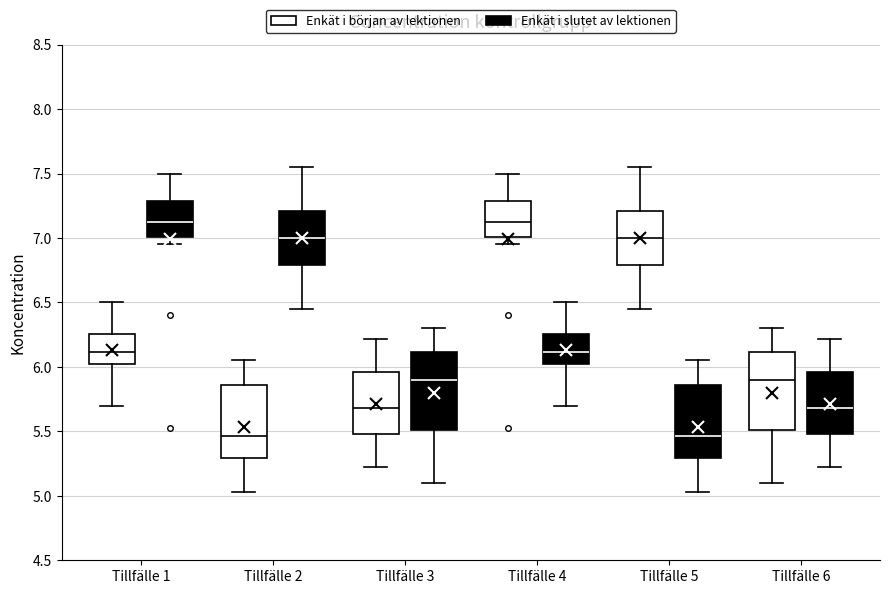

Reading left to right, transcribe this box plot: for each box, give where its median line is, the range the box spans, and where its two whiskers end, as read against the y-axis. The values are not printed on the chart, so give them approximately, as read against the axis.

Tillfälle 1 (Enkät i början av lektionen): median 6.10, box 6.00 to 6.25, whiskers 5.70 to 6.50
Tillfälle 1 (Enkät i slutet av lektionen): median 7.15, box 7.00 to 7.30, whiskers 6.95 to 7.50
Tillfälle 2 (Enkät i början av lektionen): median 5.45, box 5.30 to 5.85, whiskers 5.05 to 6.05
Tillfälle 2 (Enkät i slutet av lektionen): median 7.00, box 6.80 to 7.20, whiskers 6.45 to 7.55
Tillfälle 3 (Enkät i början av lektionen): median 5.70, box 5.50 to 5.95, whiskers 5.20 to 6.20
Tillfälle 3 (Enkät i slutet av lektionen): median 5.90, box 5.50 to 6.10, whiskers 5.10 to 6.30
Tillfälle 4 (Enkät i början av lektionen): median 7.15, box 7.00 to 7.30, whiskers 6.95 to 7.50
Tillfälle 4 (Enkät i slutet av lektionen): median 6.10, box 6.00 to 6.25, whiskers 5.70 to 6.50
Tillfälle 5 (Enkät i början av lektionen): median 7.00, box 6.80 to 7.20, whiskers 6.45 to 7.55
Tillfälle 5 (Enkät i slutet av lektionen): median 5.45, box 5.30 to 5.85, whiskers 5.05 to 6.05
Tillfälle 6 (Enkät i början av lektionen): median 5.90, box 5.50 to 6.10, whiskers 5.10 to 6.30
Tillfälle 6 (Enkät i slutet av lektionen): median 5.70, box 5.50 to 5.95, whiskers 5.20 to 6.20